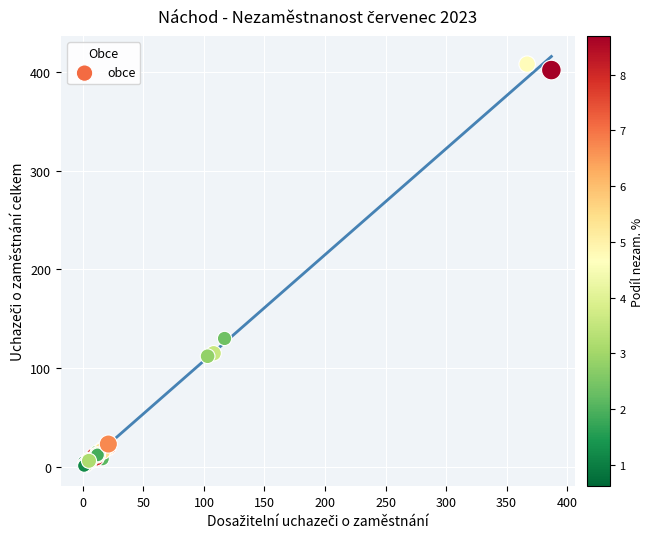

What Y value in the scatter plot is closest to 204?

130